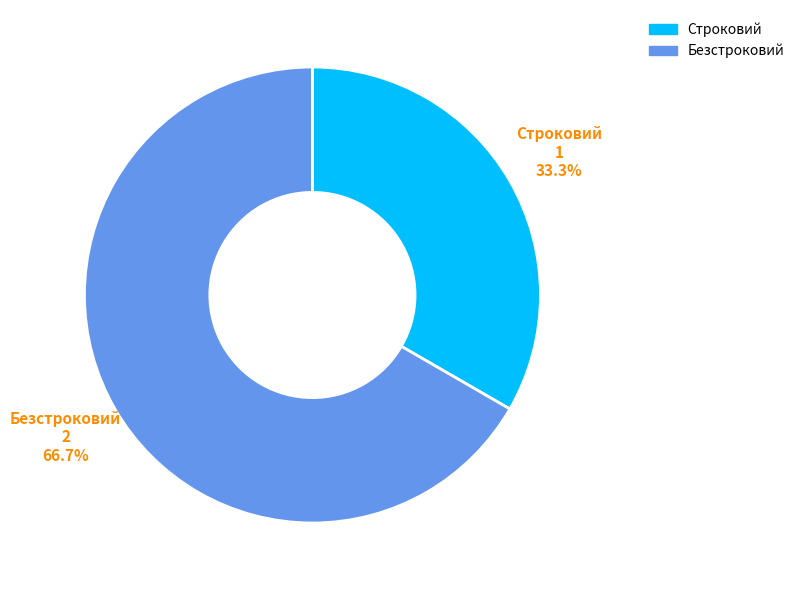

Do Строковий and Безстроковий together represent more than half of the pie?

Yes